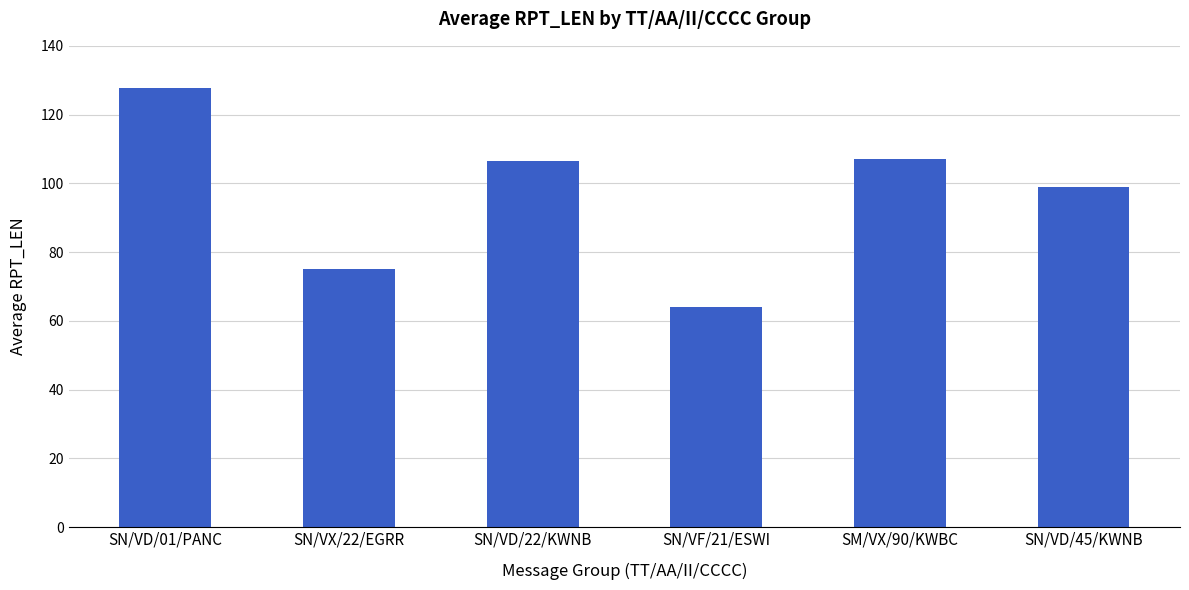

What is the label of the 2nd bar from the left?

SN/VX/22/EGRR